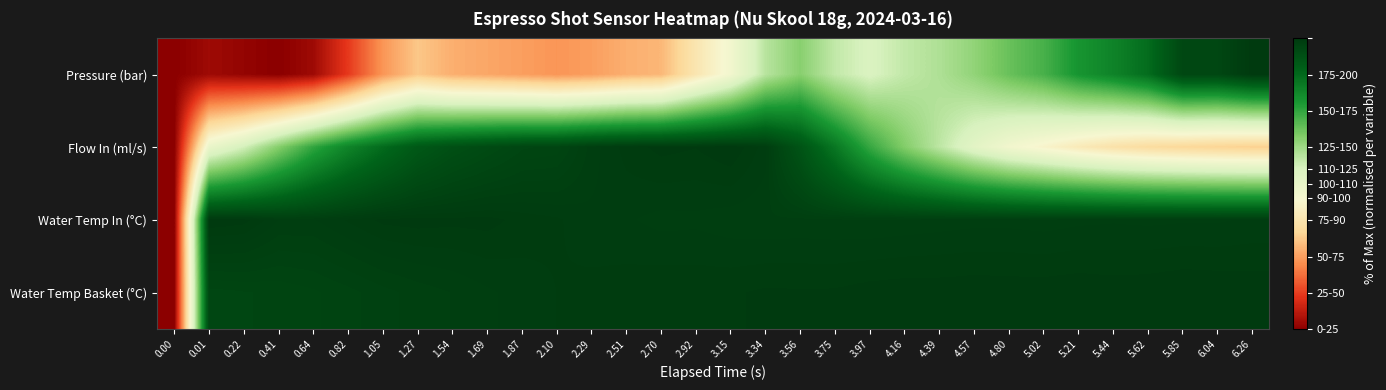

Rank the series at 4.80 from lowest to highest value.

Flow In (ml/s), Pressure (bar), Water Temp In (°C), Water Temp Basket (°C)